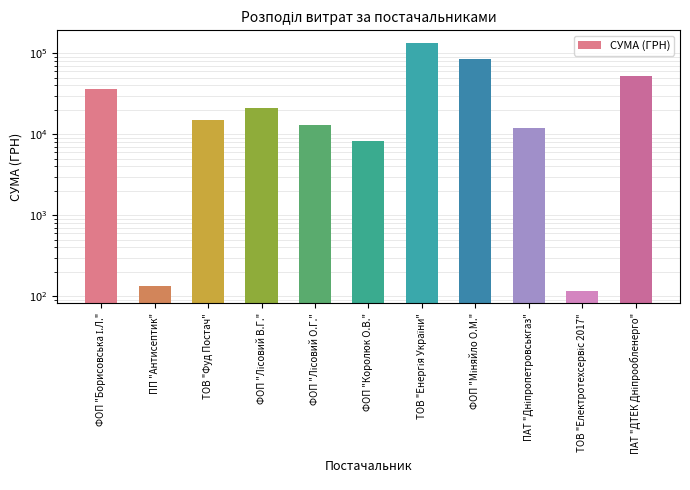

True or false: the data shows 4507.4 at ФОП "Королюк О.В.".

False